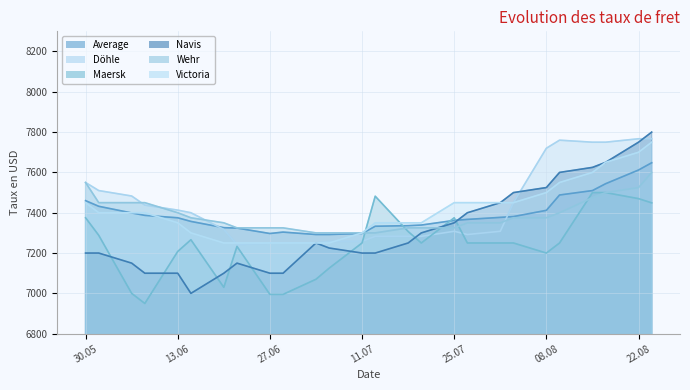

Which has a higher value, 24.08.2017 or 15.08.2017?

24.08.2017